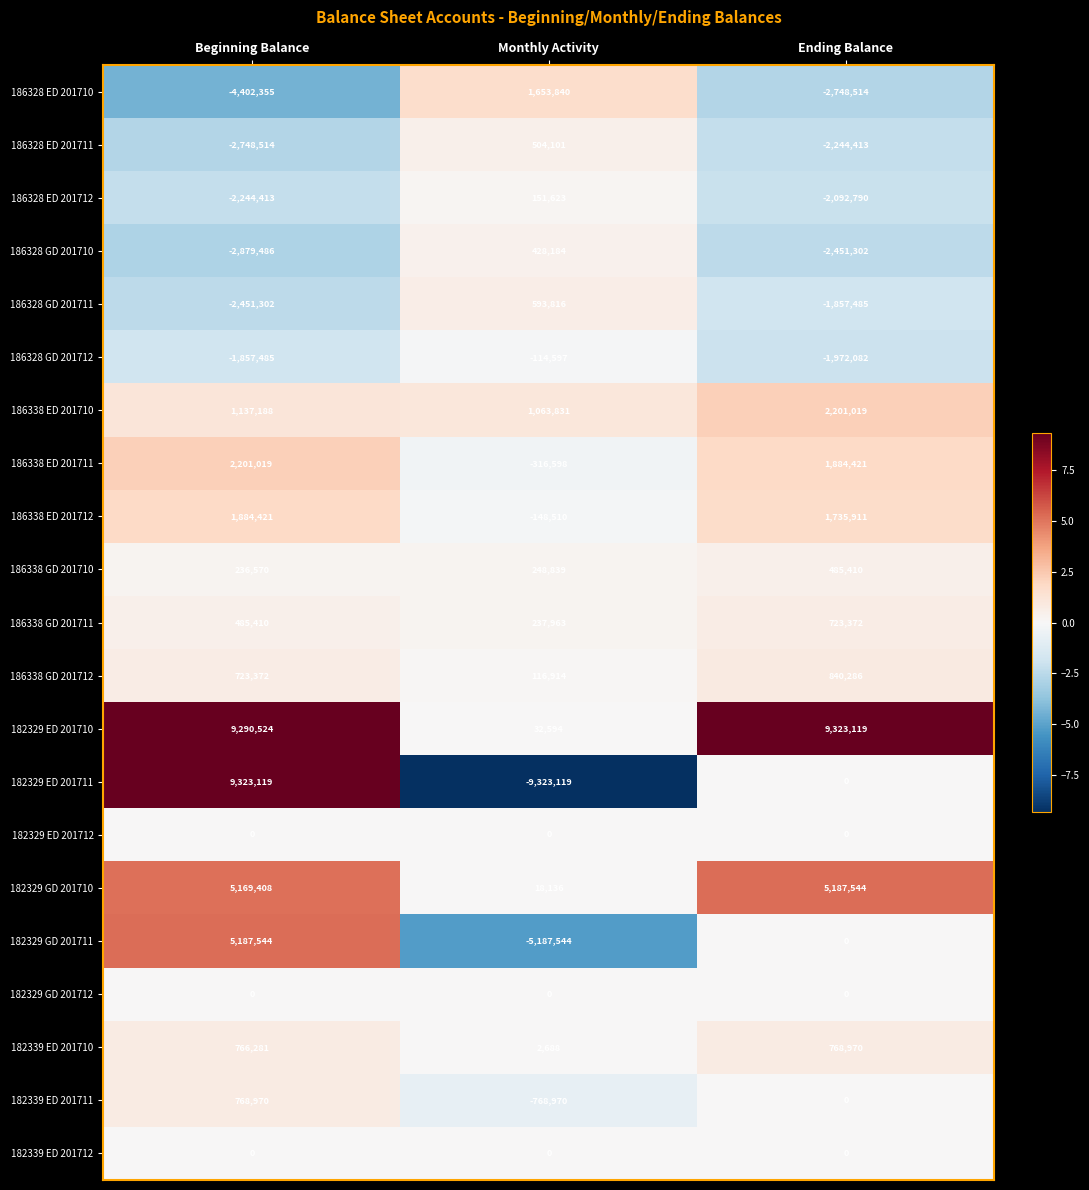

Which series has the largest range (max minus min)?

182329 ED 201711